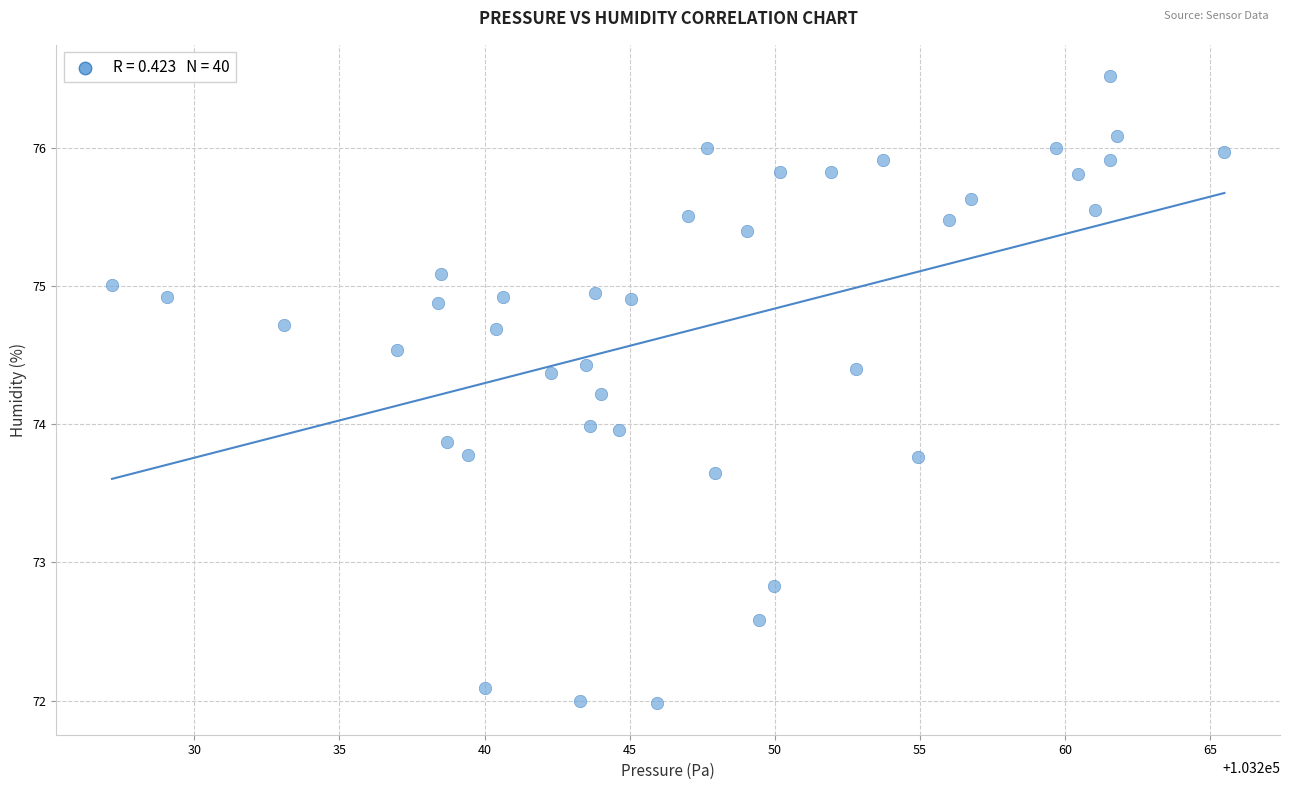

What is the range of X values (max minus min)?

38.3